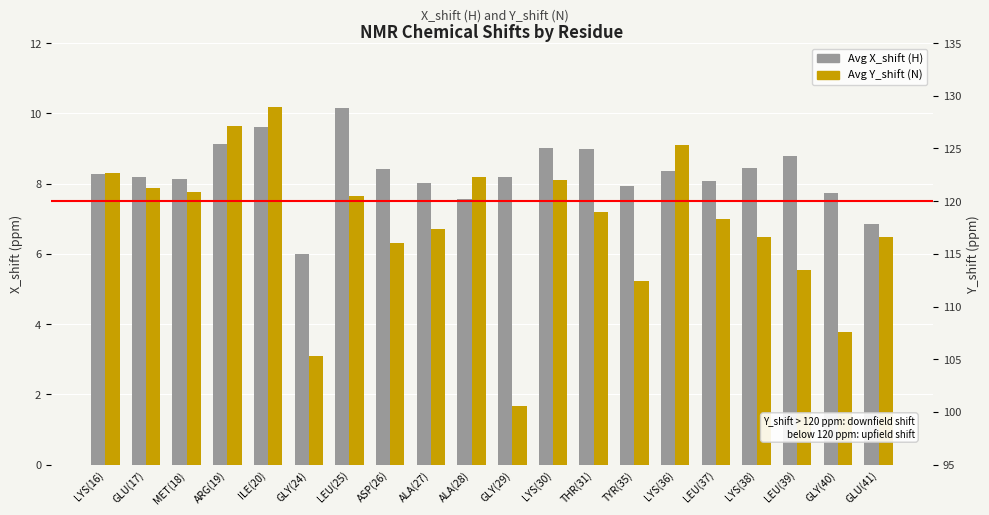

Rank the categories by Avg Y_shift (N) value from lowest to highest.

GLY(29), GLY(24), GLY(40), TYR(35), LEU(39), ASP(26), GLU(41), LYS(38), ALA(27), LEU(37), THR(31), LEU(25), MET(18), GLU(17), LYS(30), ALA(28), LYS(16), LYS(36), ARG(19), ILE(20)